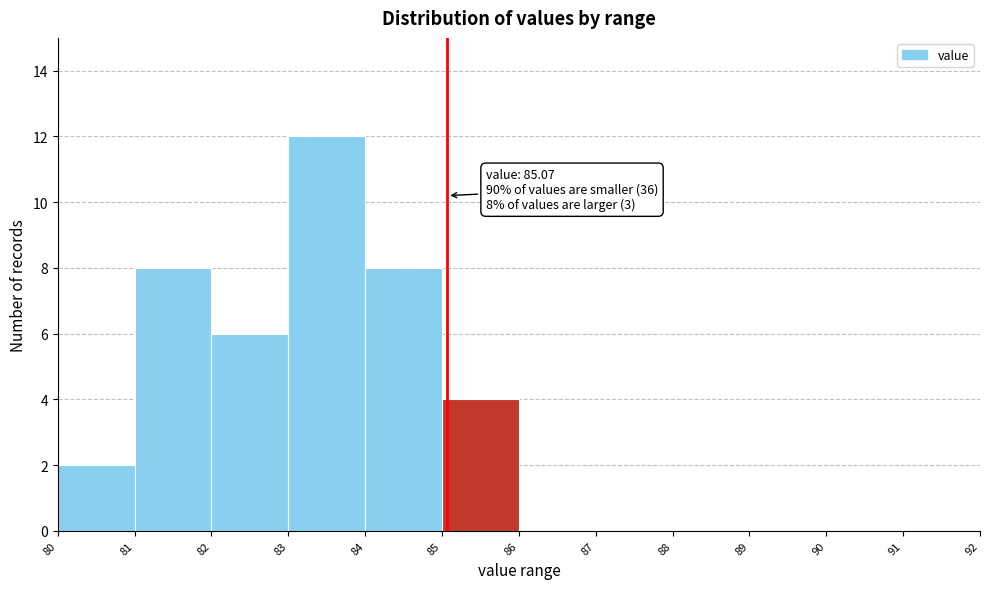

Over which range of the x-axis is the bar tallest?

83 to 84